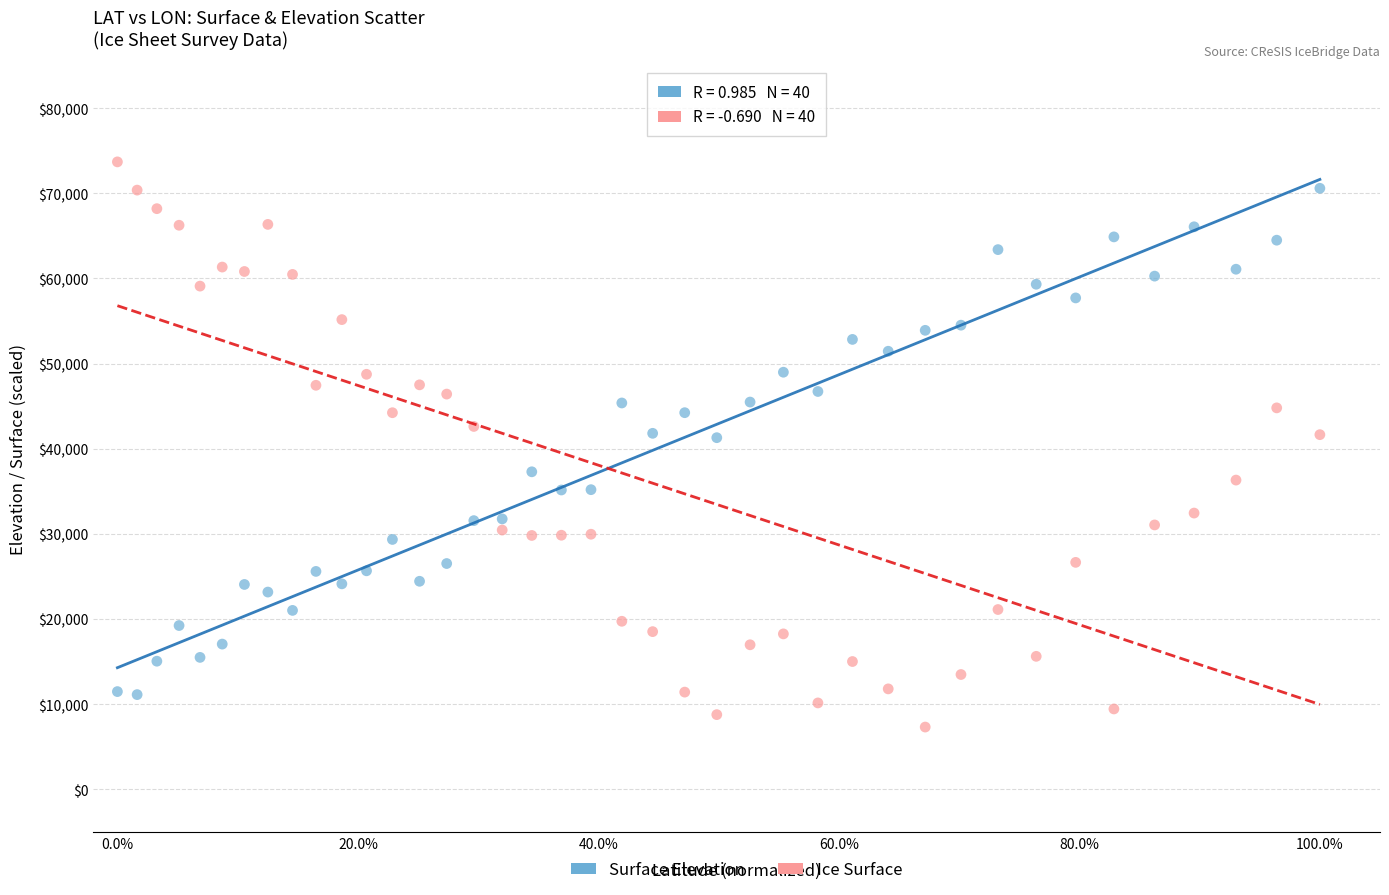

Which series reaches the maximum Y coordinate?

Ice Surface